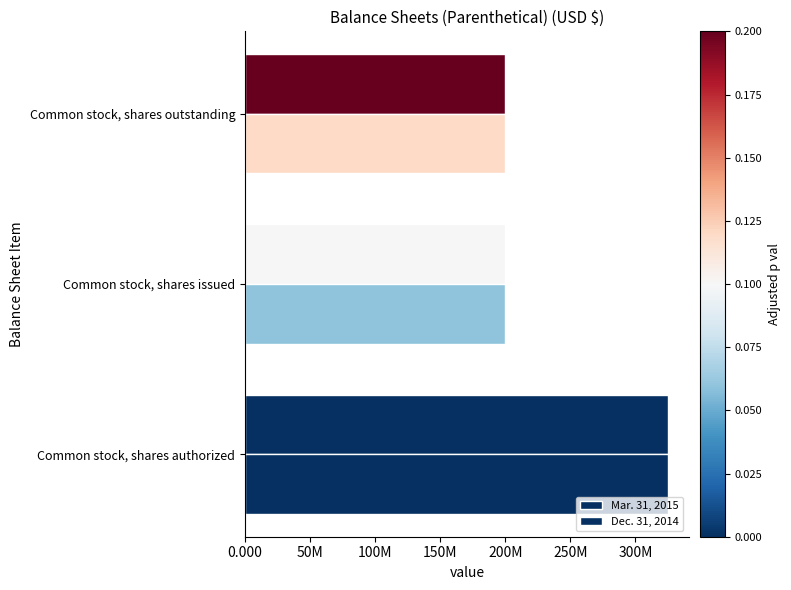

At how many categories does at least one series exceed 266175815?

1